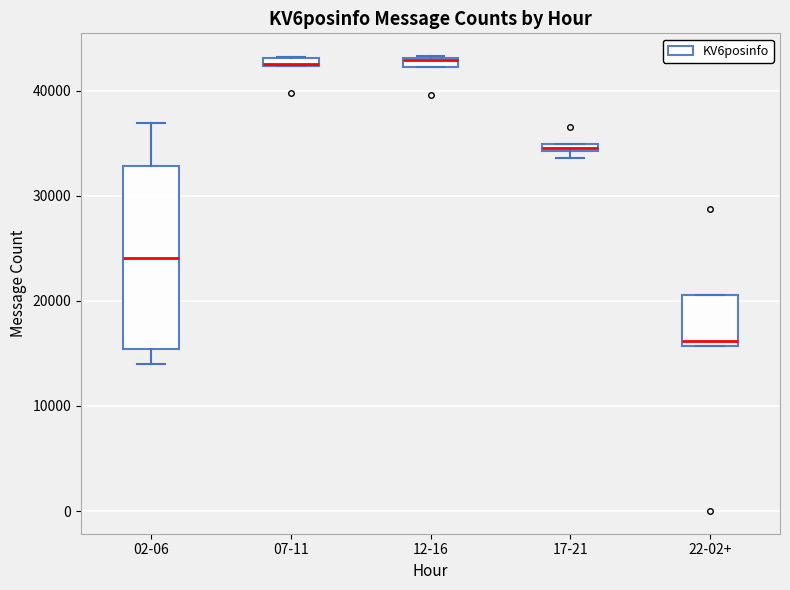

Where is the lower edge of the box for 07-11 on the y-axis? The values are not printed on the chart, so give them approximately, as read against the axis.

42000